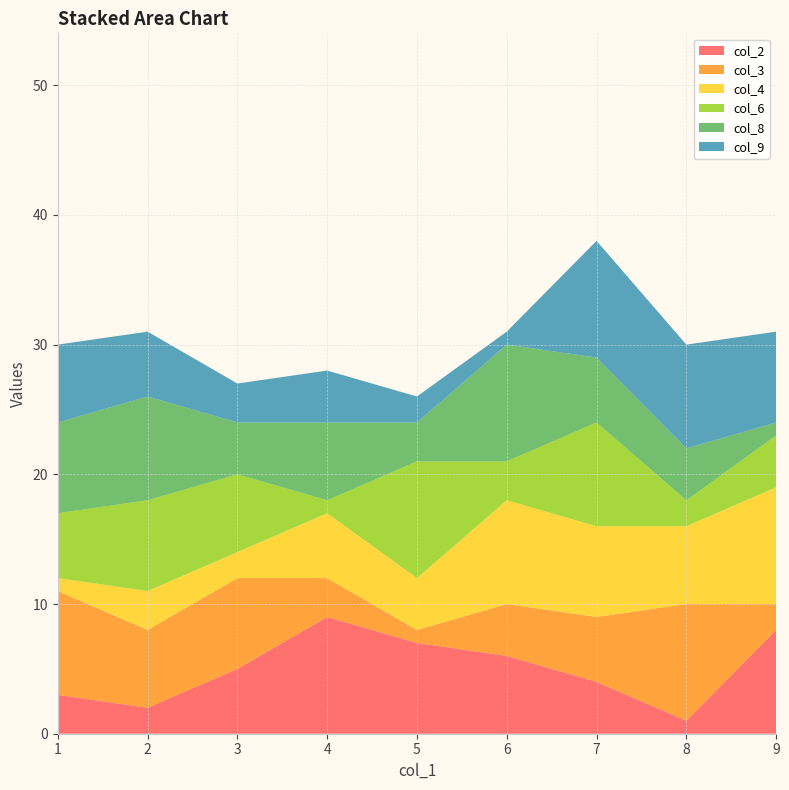

Reading left to right, list all the values displayed in this chart.

col_2: 1=3	2=2	3=5	4=9	5=7	6=6	7=4	8=1	9=8
col_3: 1=8	2=6	3=7	4=3	5=1	6=4	7=5	8=9	9=2
col_4: 1=1	2=3	3=2	4=5	5=4	6=8	7=7	8=6	9=9
col_6: 1=5	2=7	3=6	4=1	5=9	6=3	7=8	8=2	9=4
col_8: 1=7	2=8	3=4	4=6	5=3	6=9	7=5	8=4	9=1
col_9: 1=6	2=5	3=3	4=4	5=2	6=1	7=9	8=8	9=7